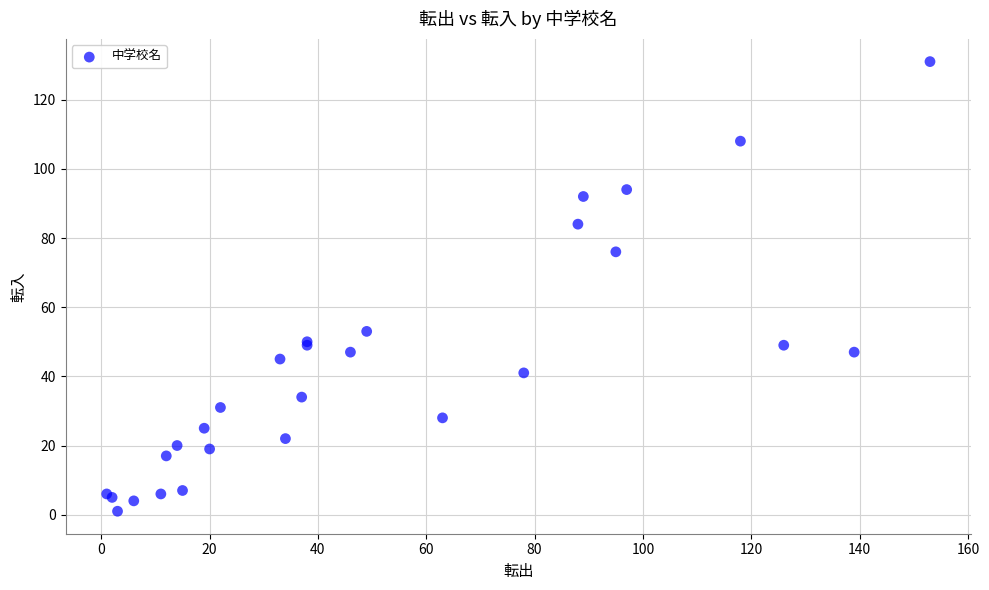

What Y value in the scatter plot is closest to 66?

76